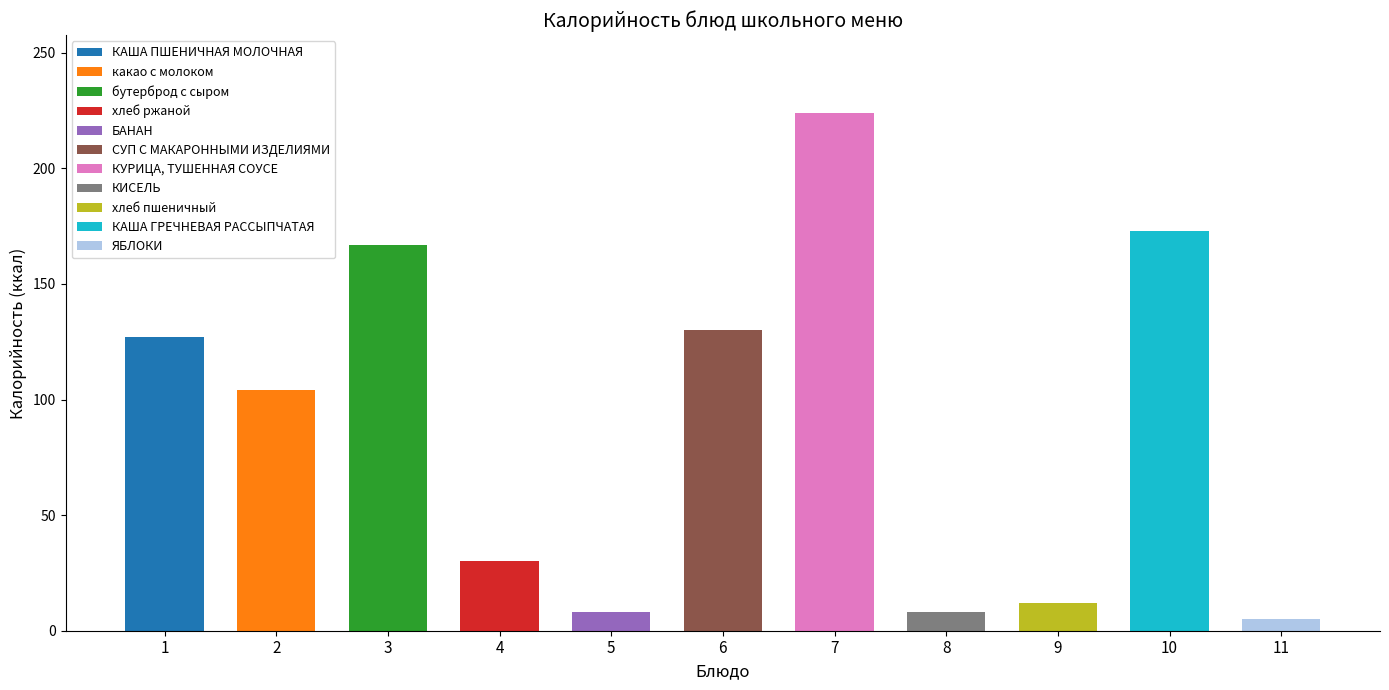

Does the chart contain any negative values?

No